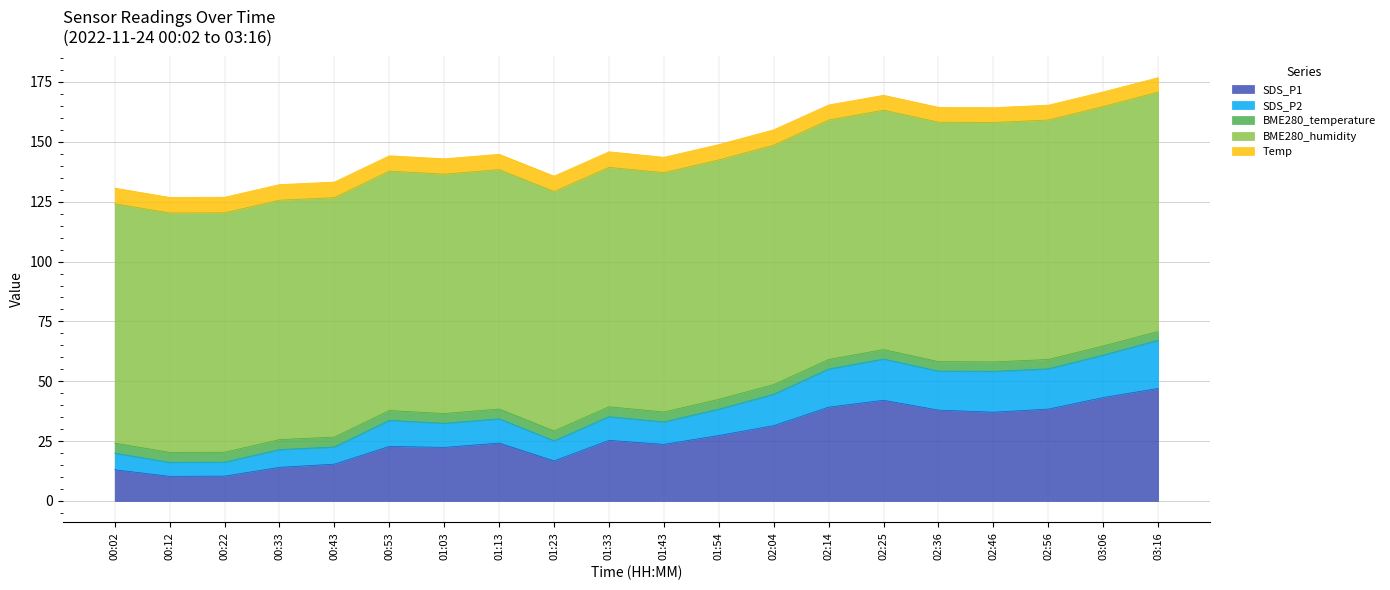

At which category does BME280_temperature reach its first local peak?

00:33